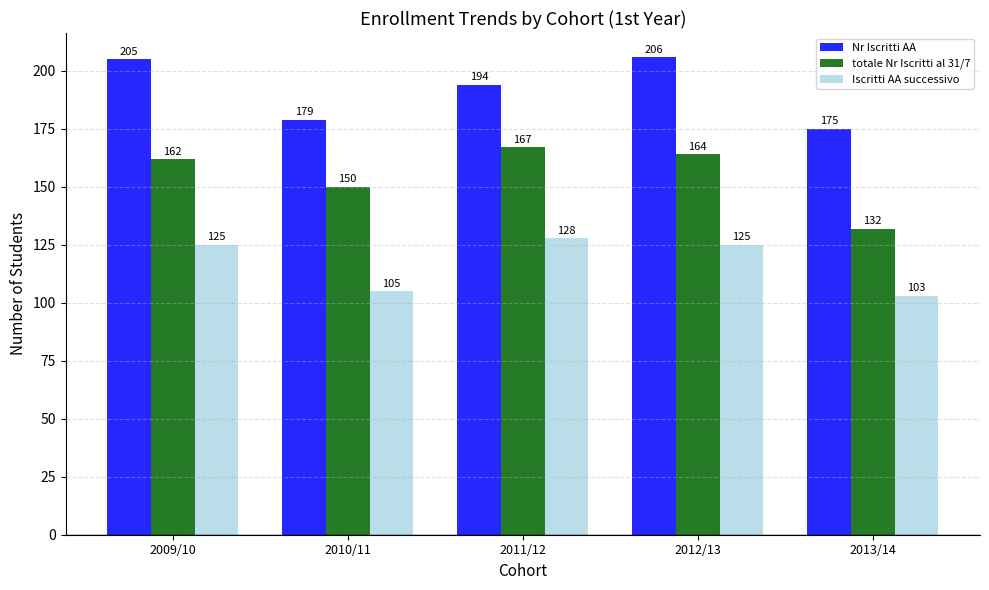

What is the value of the Iscritti AA successivo bar at the 3rd from the left?

128